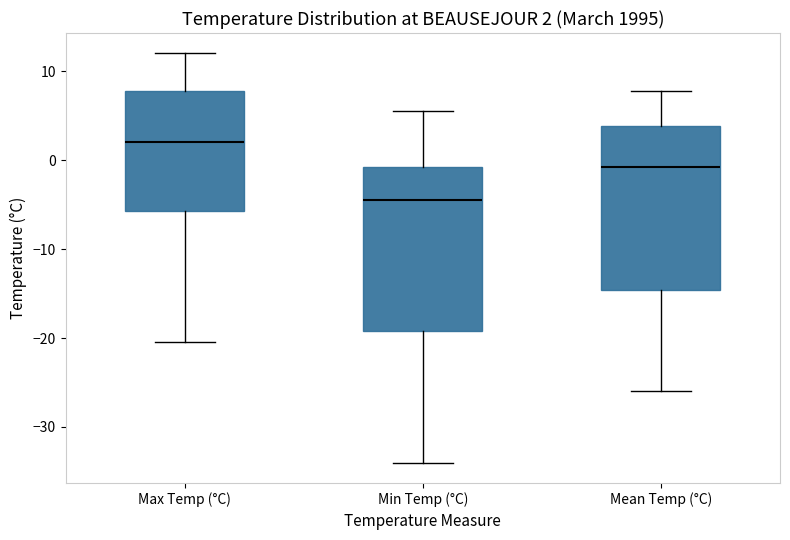

Which box has the lowest median line?

Min Temp (°C)